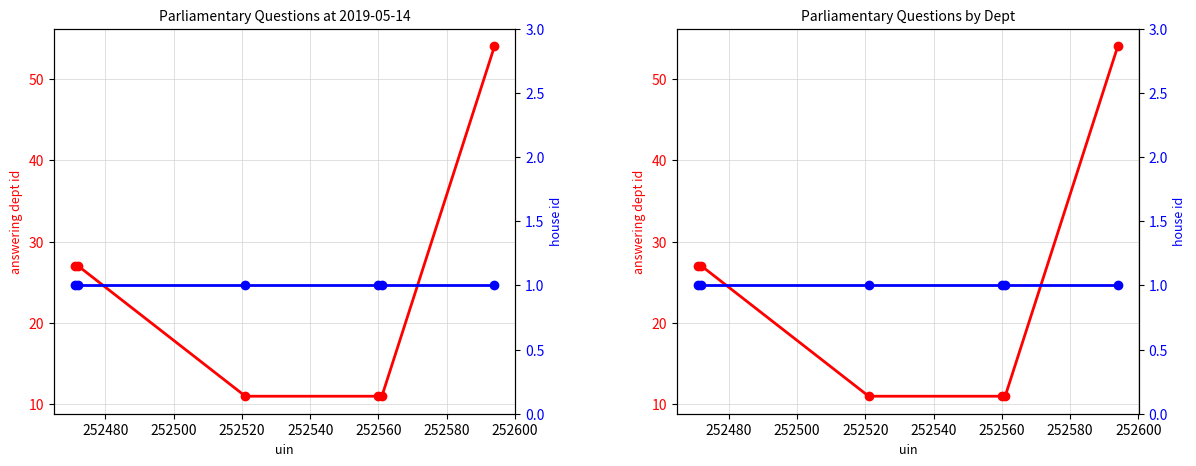

Which has a higher value, 252540 or 252500?

252540